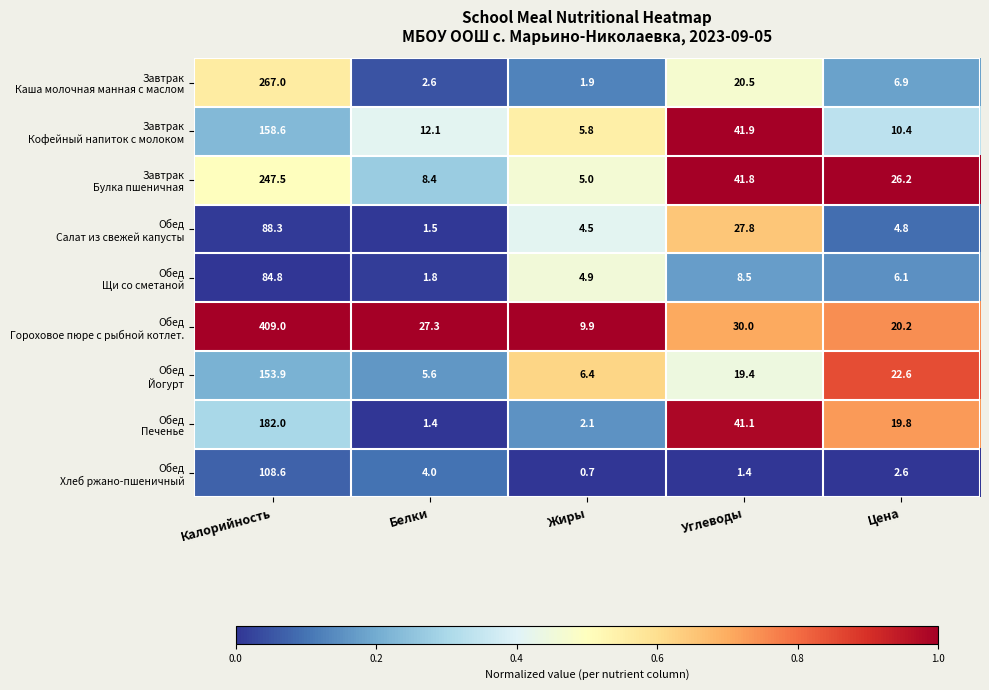

What is the total value across all series at Жиры?

41.2